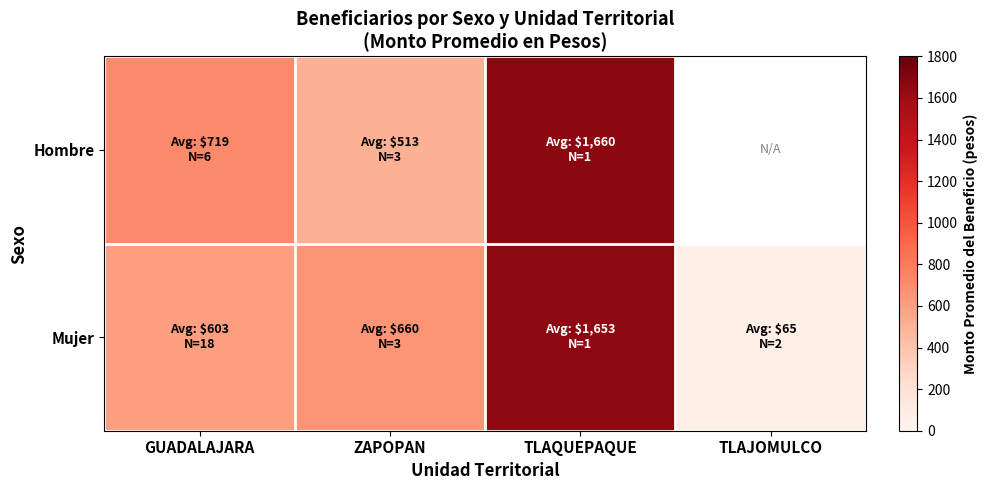

How many data points does each series have?

4